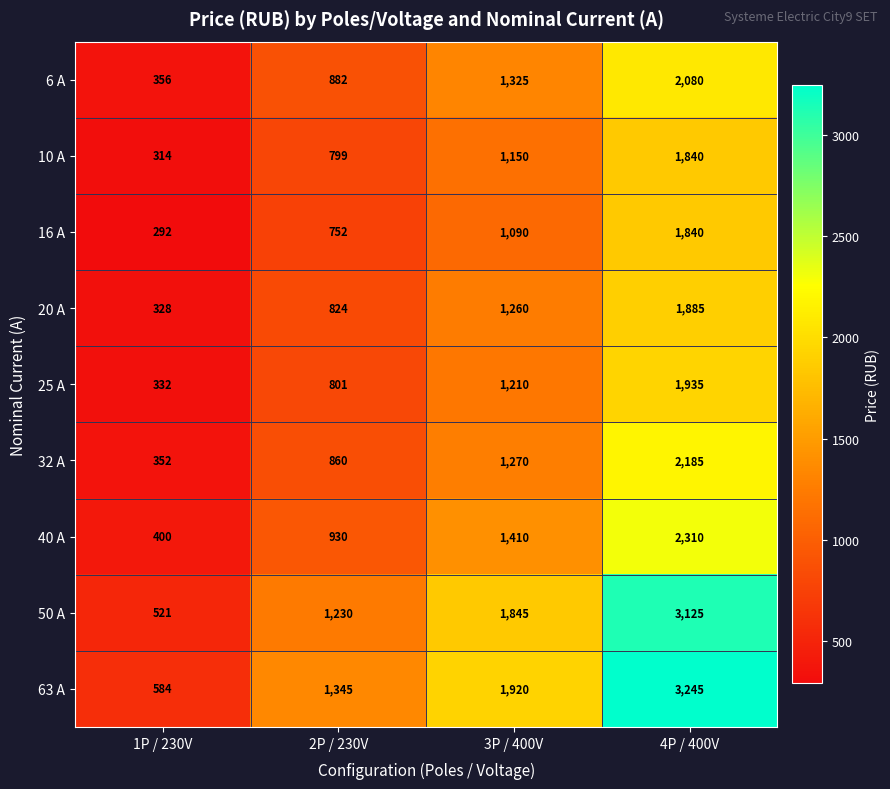

What is the sum of the 16 A values at 1P / 230V and 2P / 230V?

1044